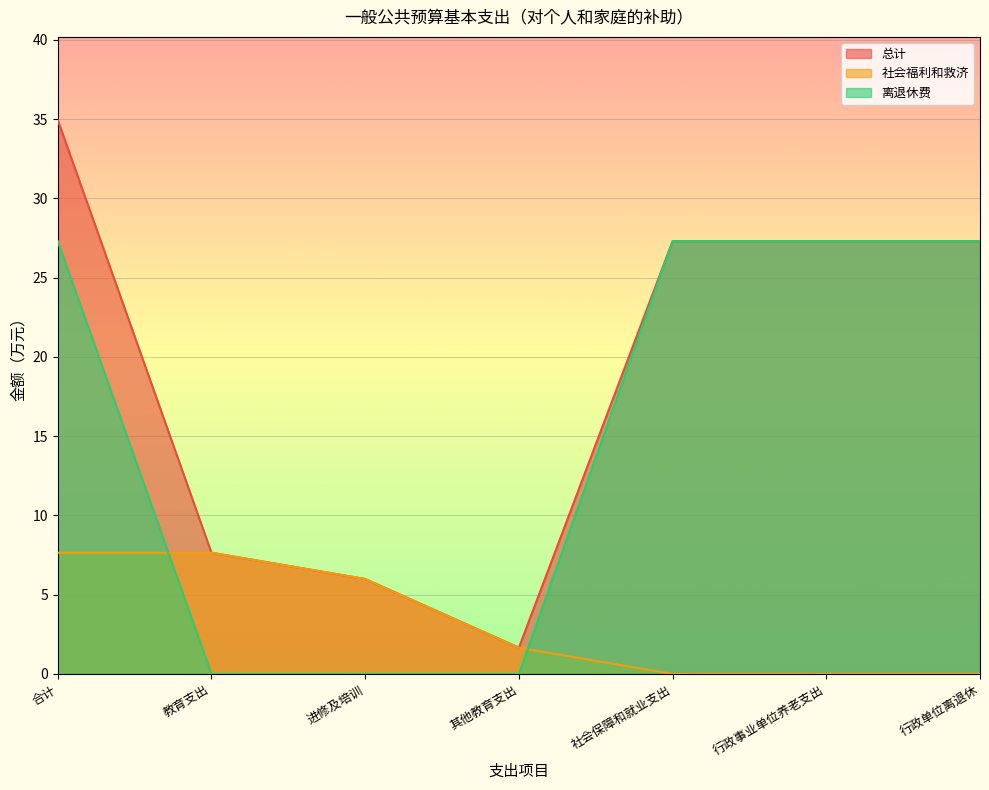

What are all the series names shown in the legend?

总计, 社会福利和救济, 离退休费